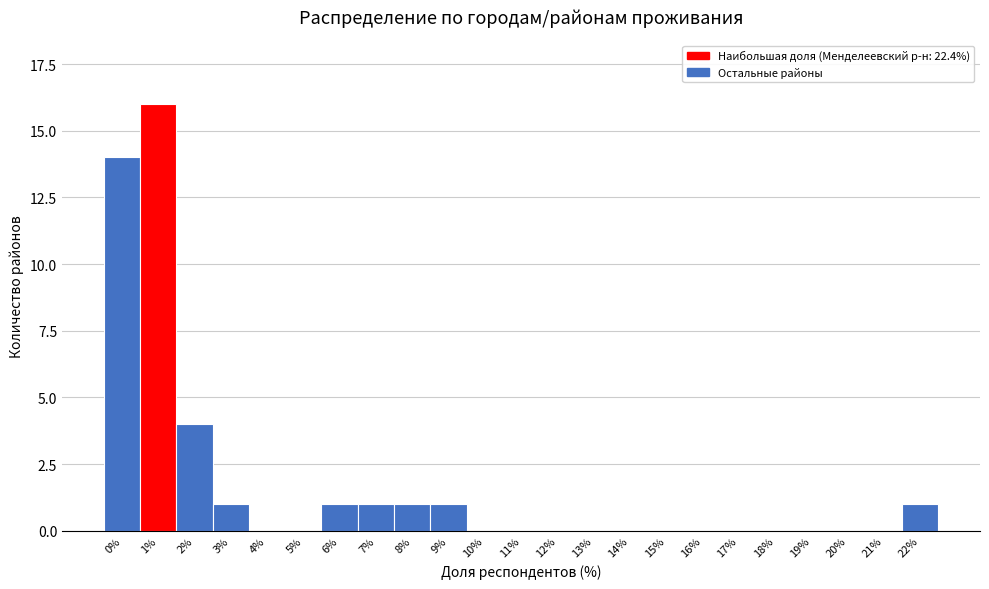

Reading left to right, extract all data points from this chart.

0%=14	1%=16	2%=4	3%=1	4%=0	5%=0	6%=1	7%=1	8%=1	9%=1	10%=0	11%=0	12%=0	13%=0	14%=0	15%=0	16%=0	17%=0	18%=0	19%=0	20%=0	21%=0	22%=1